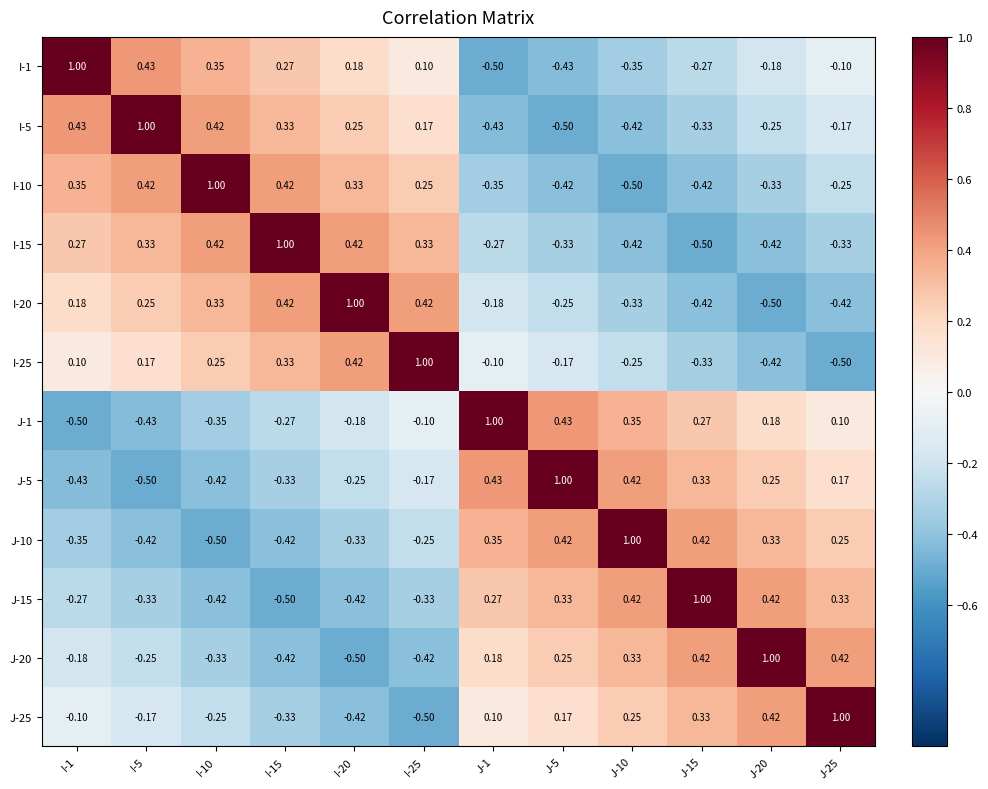

Is the value of I-10 at J-1 greater than the value of J-1 at J-25?

No